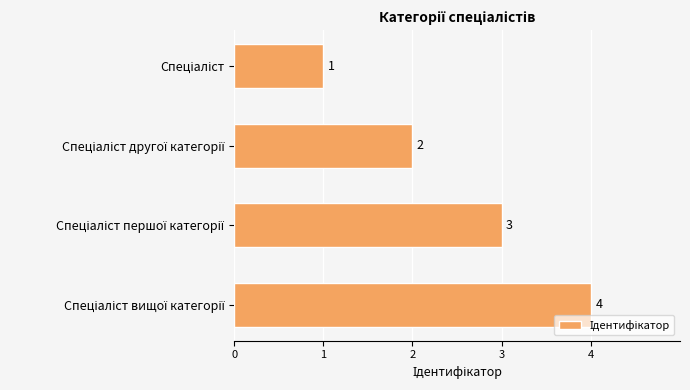

What is the difference between the maximum and minimum values?

3